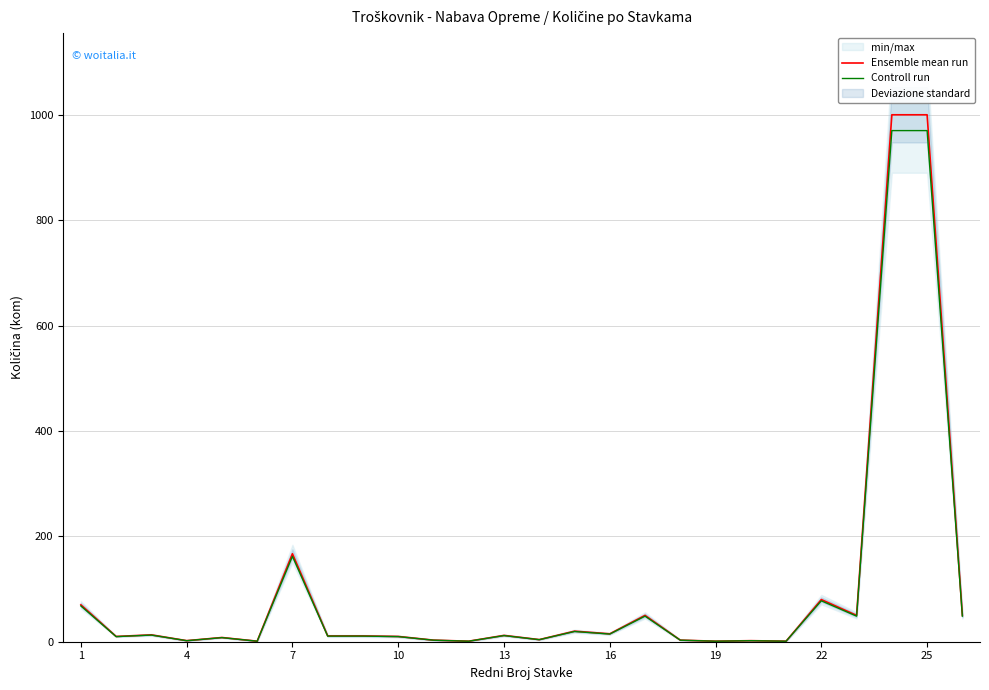

How many values in the Ensemble mean run series exceed 11?

12